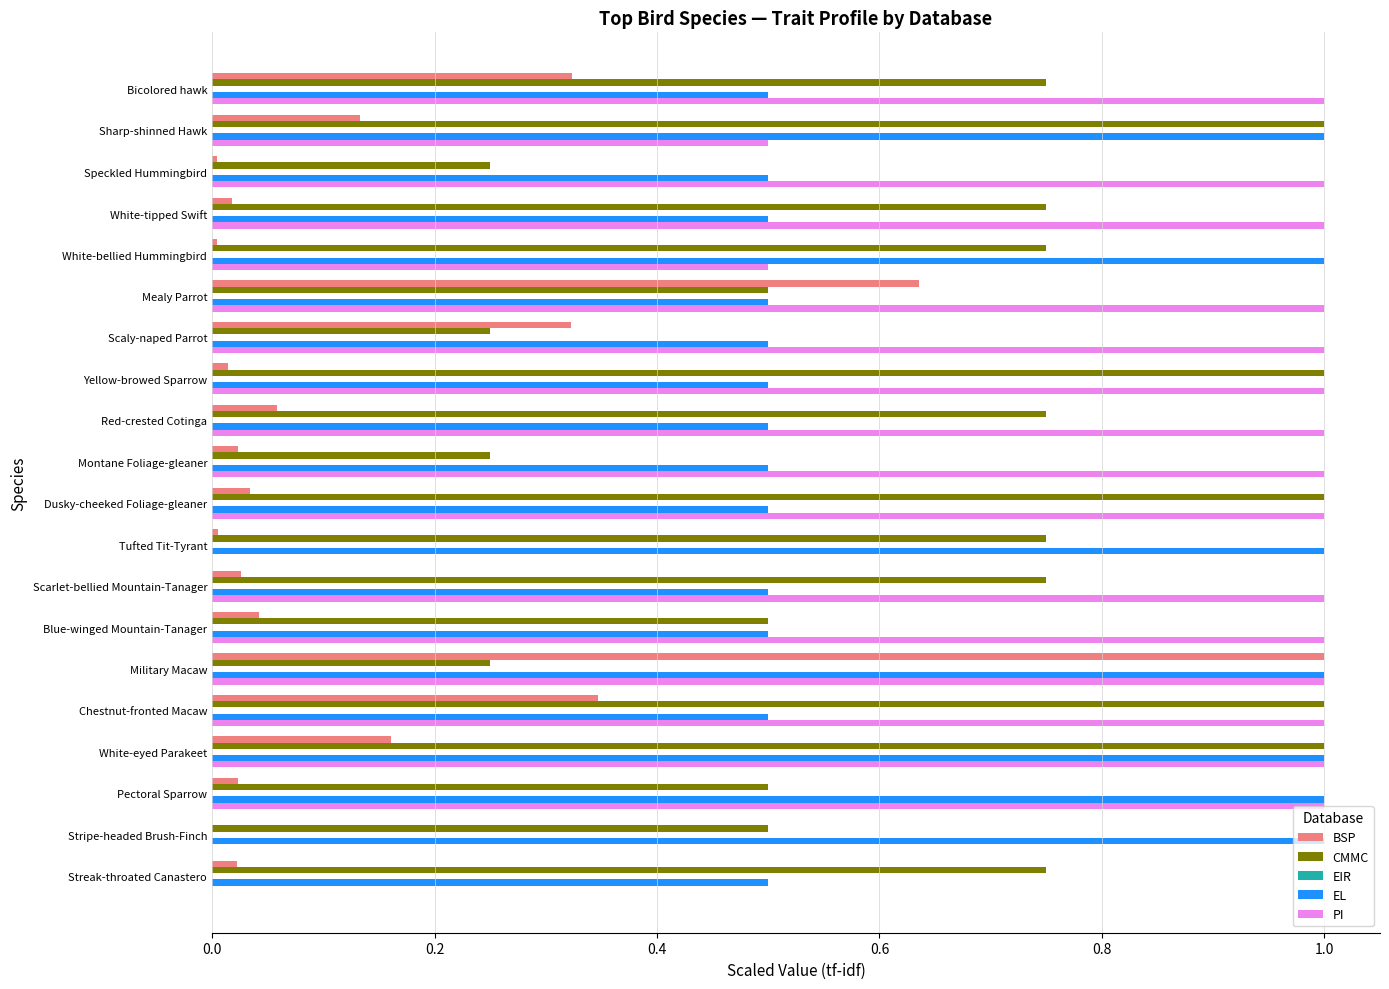

Which series changed the most between Scarlet-bellied Mountain-Tanager and Stripe-headed Brush-Finch?

PI